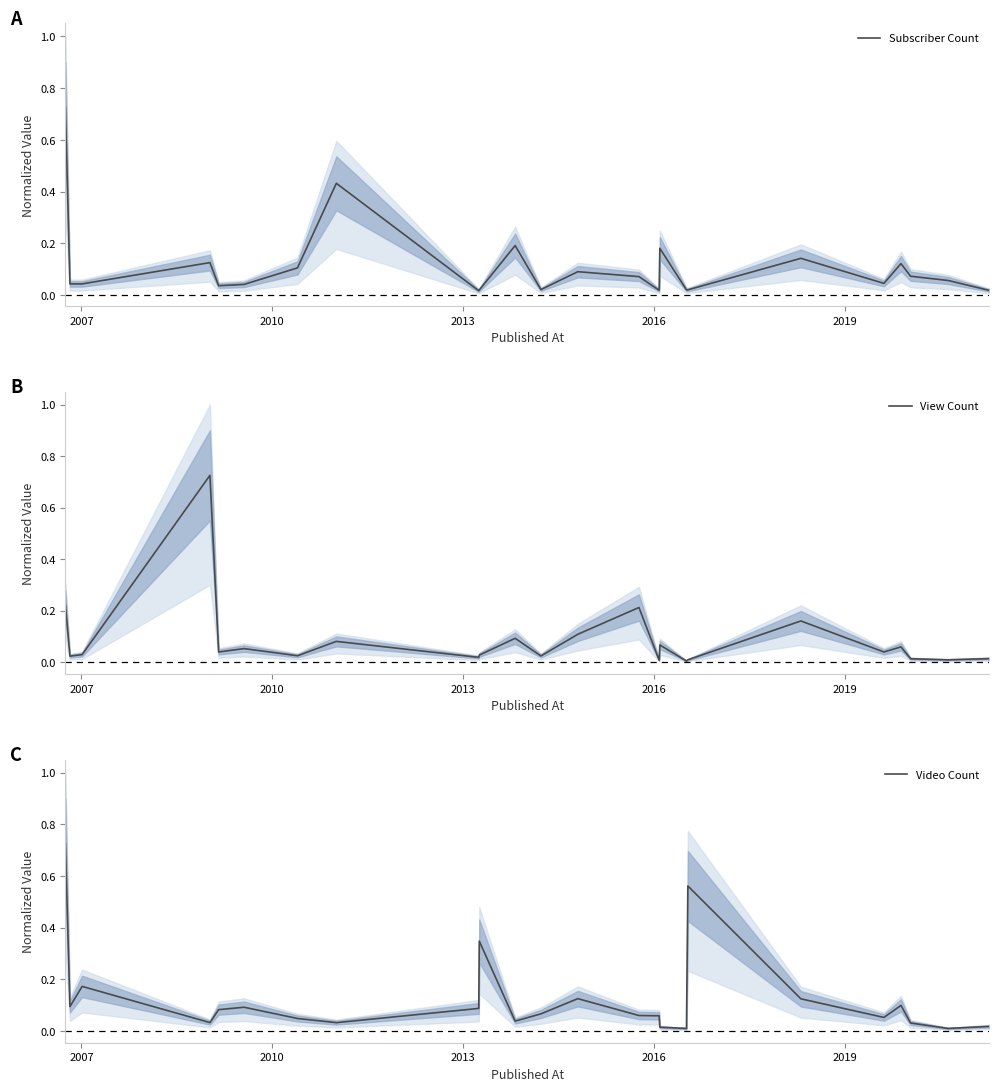

Which series has the largest total across all categories?

Video Count